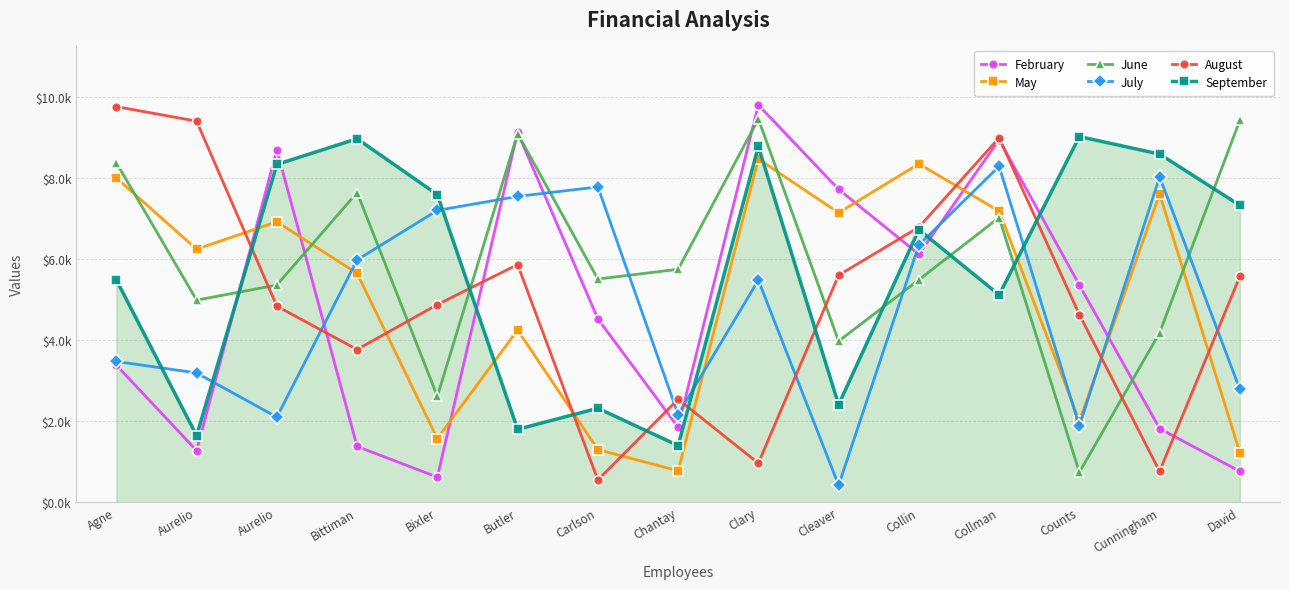

How many values in the May series are below 6244?

7